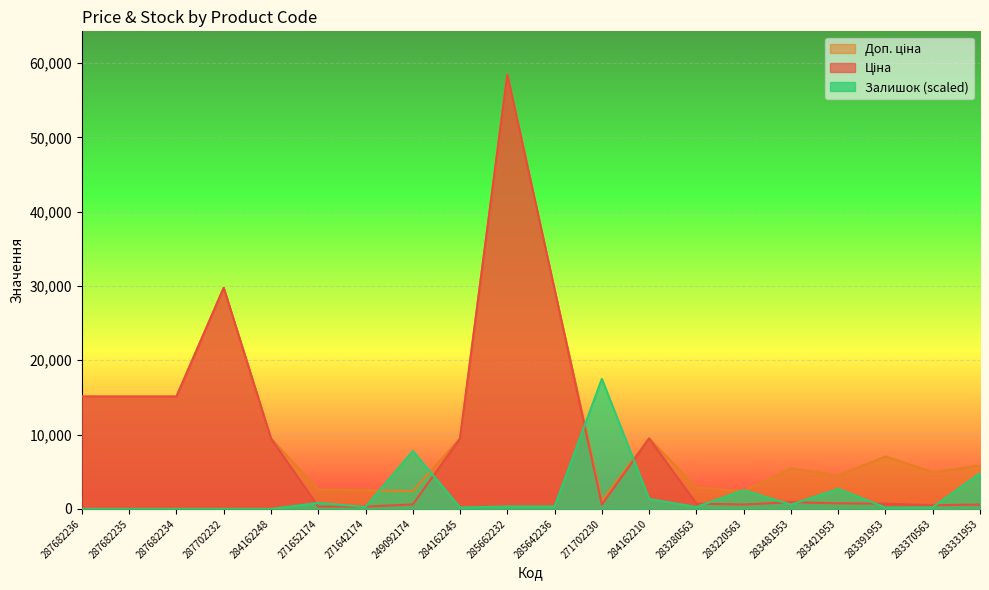

Reading left to right, extract all data points from this chart.

Ціна: 15120.0	15120.0	15120.0	29747.2	9480.1	324.8	310.3	603.7	9480.1	58426.5	29491.5	589.9	9480.1	724.5	591.6	910.4	752.2	705.1	495.0	584.4
Доп. ціна: 15120.0	15120.0	15120.0	29747.2	9480.1	2598.3	2482.4	2414.8	9480.1	58426.5	29491.5	1081.7	9480.1	2897.8	2366.5	5462.3	4513.3	7051.3	4950.4	5843.9
Залишок: 0.0	0.0	0.0	0.0	0.0	808.6	261.6	7800.8	190.3	333.0	333.0	17504.2	1331.8	261.6	2521.0	570.8	2687.5	190.3	214.0	4804.1